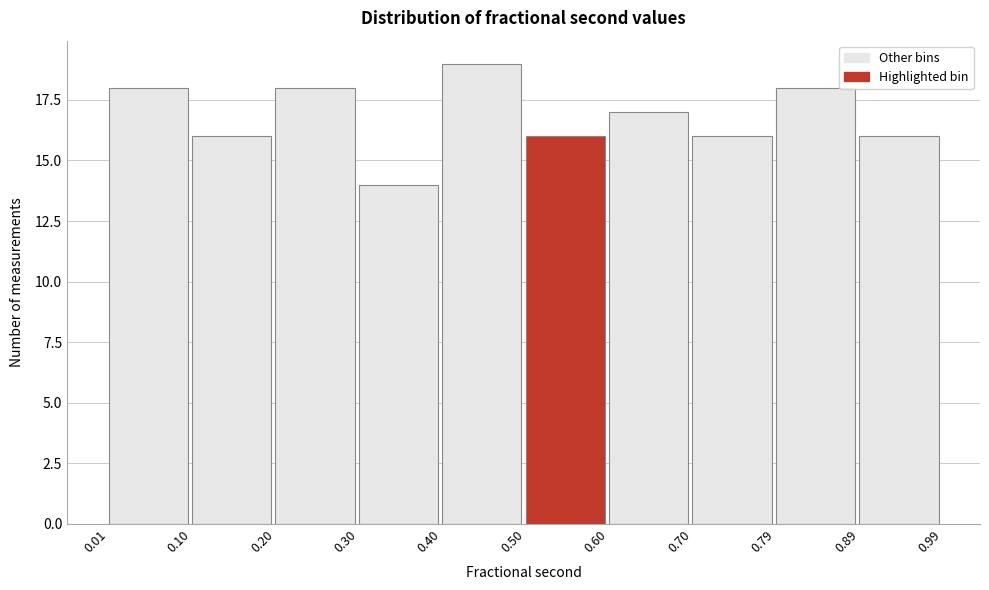

Reading left to right, list every bar in this chart as the range it spans on the x-axis followed by its height. The values are not printed on the chart, so give them approximately, as read against the axis.

0.01 to 0.10: 18
0.10 to 0.20: 16
0.20 to 0.30: 18
0.30 to 0.40: 14
0.40 to 0.50: 19
0.50 to 0.60: 16
0.60 to 0.70: 17
0.70 to 0.79: 16
0.79 to 0.89: 18
0.89 to 0.99: 16